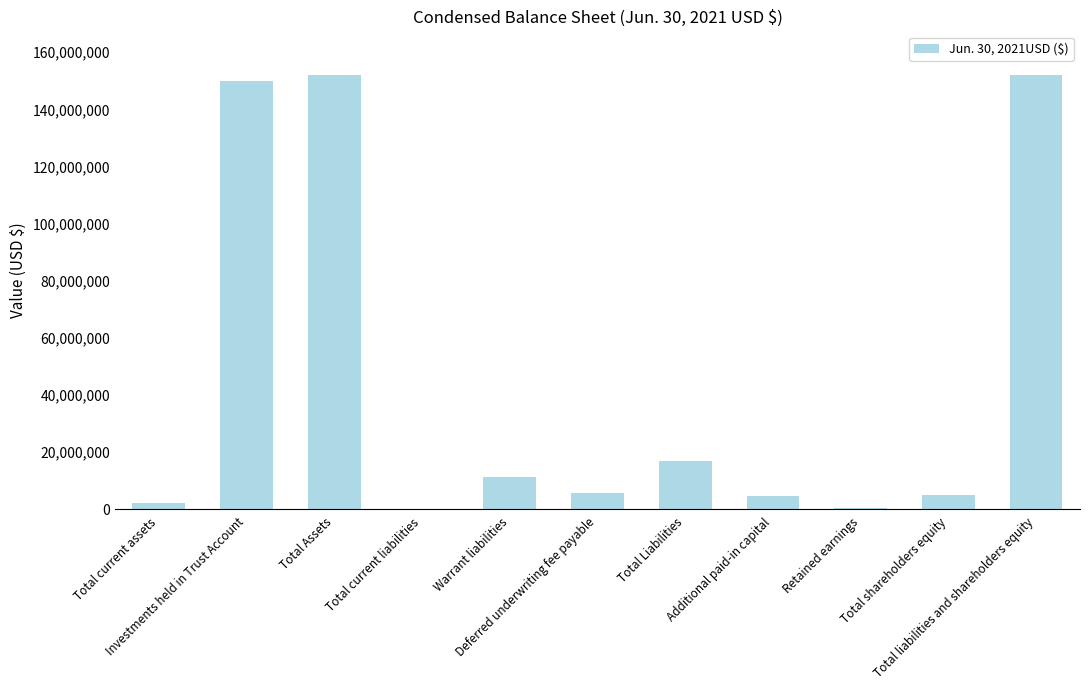

Which has a higher value, Investments held in Trust Account or Total current assets?

Investments held in Trust Account